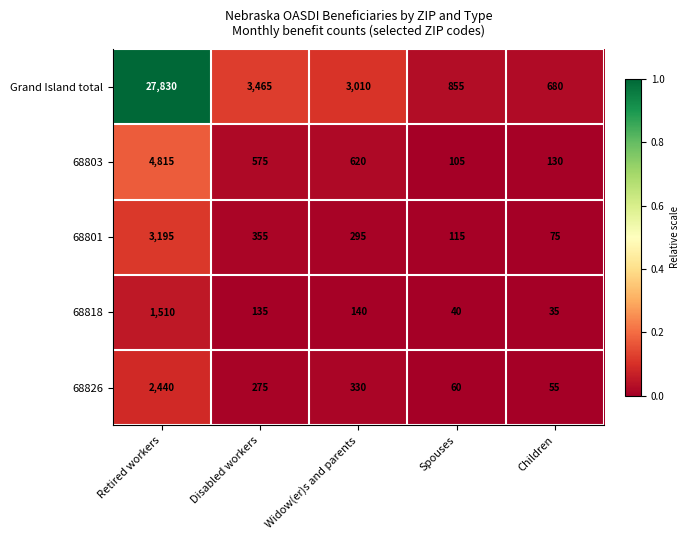

Is the value of 68801 at Disabled workers greater than the value of 68818 at Disabled workers?

Yes